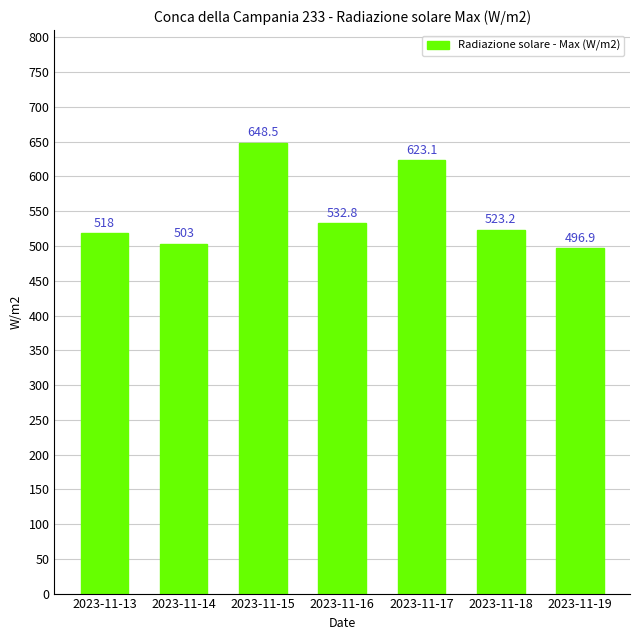

Is it true that the value at 2023-11-15 is 648.5?

True